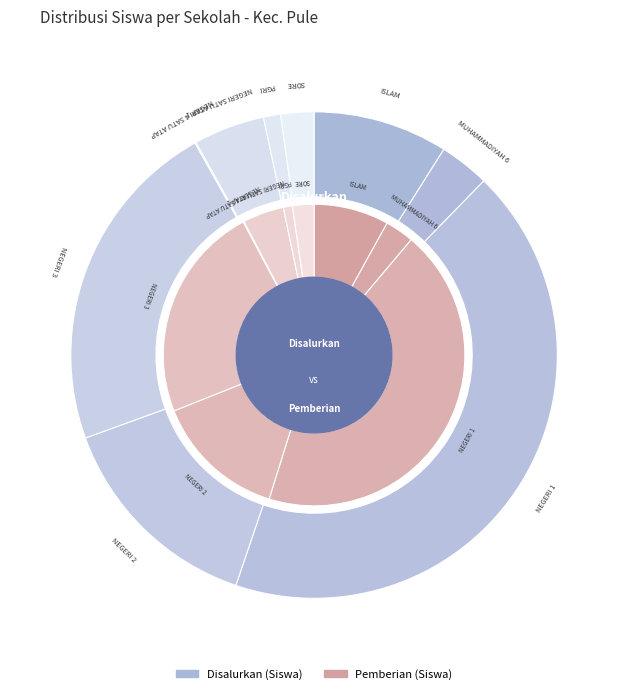

Count the number of slices in the pie.

9